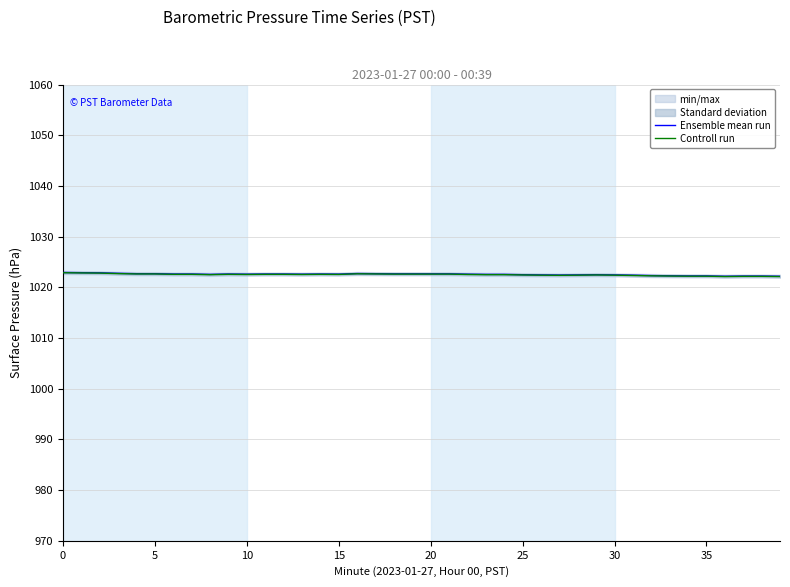

What is the lowest value of the Controll run series?

1022.1